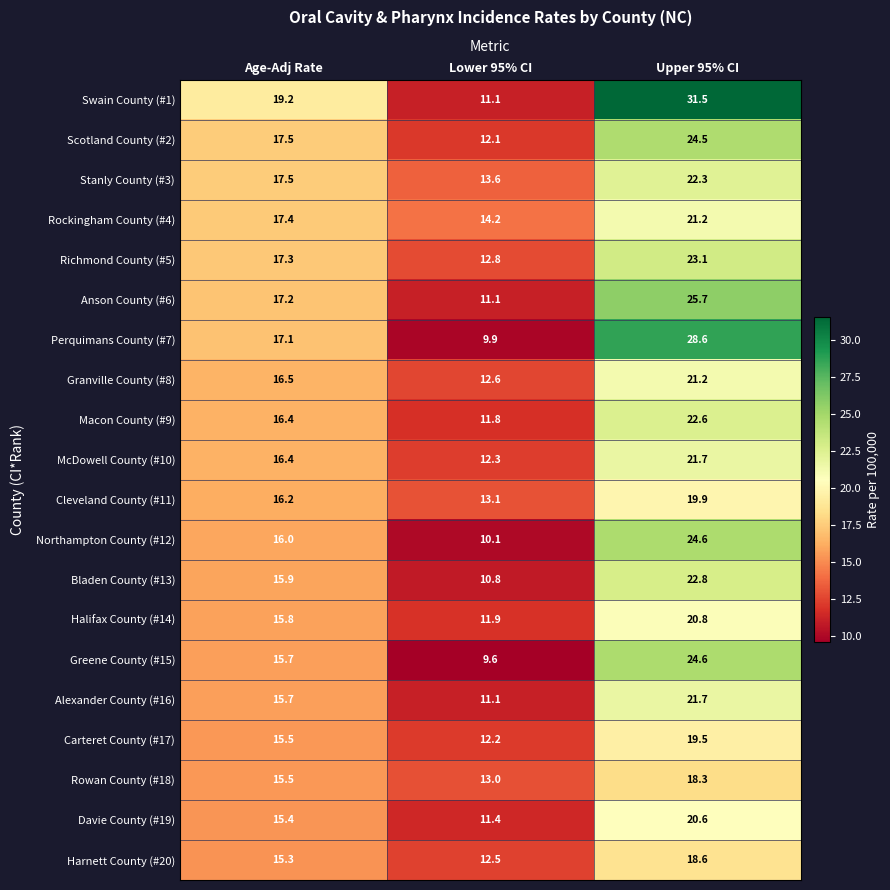

Which category has the highest value across all series?

Upper 95% CI